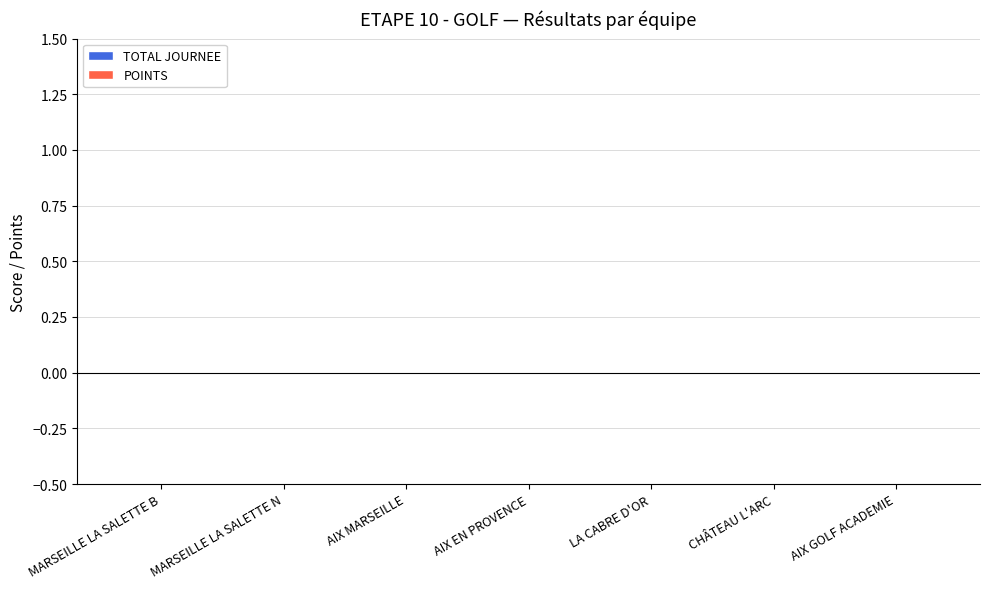

Does the chart contain any negative values?

No